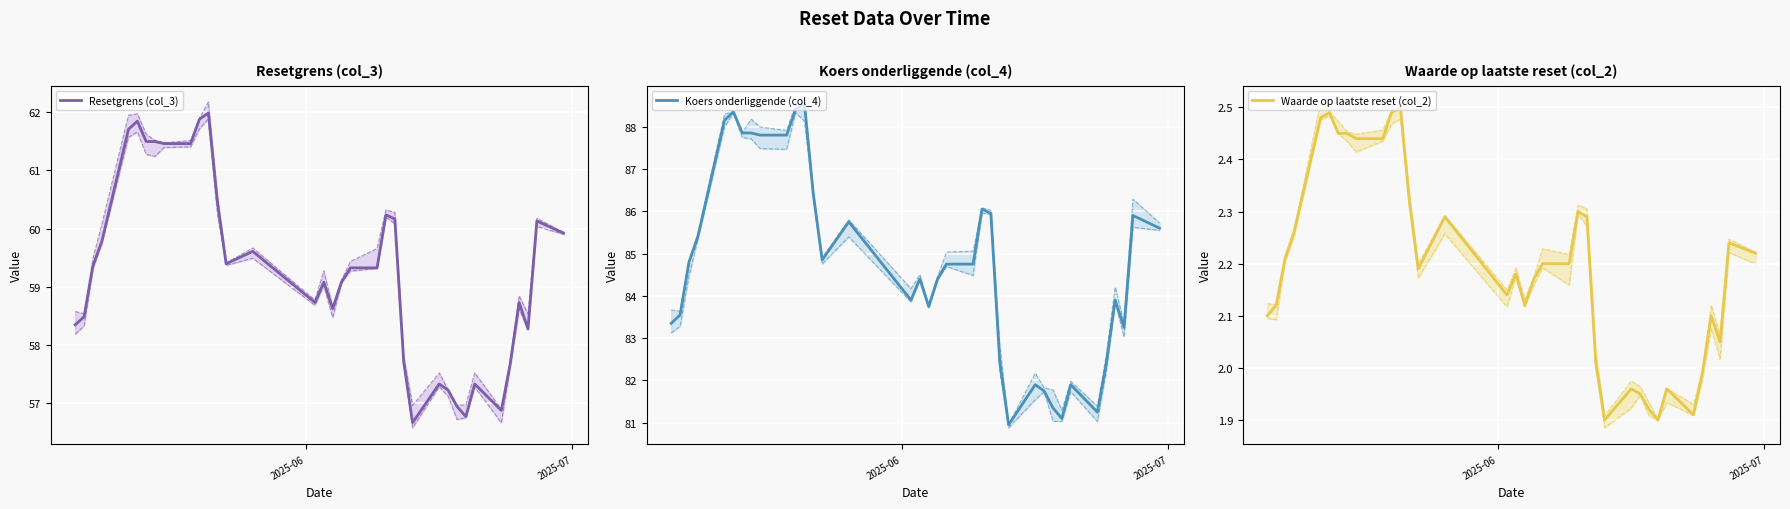

Reading right to left, extract all data points from this chart.

Resetgrens (col_3): 59.9	60.1	58.3	58.7	57.7	56.9	57.3	56.8	56.9	57.2	57.3	56.7	57.7	60.2	60.2	59.3	59.3	59.1	58.6	59.1	58.7	59.6	59.4	60.5	62.0	61.9	61.5	61.5	61.5	61.5	61.8	61.7	59.8	59.4	58.5	58.3
Koers onderliggende (col_4): 85.6	85.9	83.2	83.9	82.4	81.2	81.9	81.1	81.3	81.8	81.9	81.0	82.5	86.0	86.0	84.8	84.8	84.4	83.8	84.4	83.9	85.8	84.8	86.4	88.5	88.4	87.8	87.8	87.8	87.8	88.3	88.2	85.4	84.8	83.5	83.3
Waarde op laatste reset (col_2): 2.2	2.2	2.0	2.1	2.0	1.9	2.0	1.9	1.9	1.9	2.0	1.9	2.0	2.3	2.3	2.2	2.2	2.2	2.1	2.2	2.1	2.3	2.2	2.3	2.5	2.5	2.4	2.4	2.5	2.5	2.5	2.5	2.3	2.2	2.1	2.1